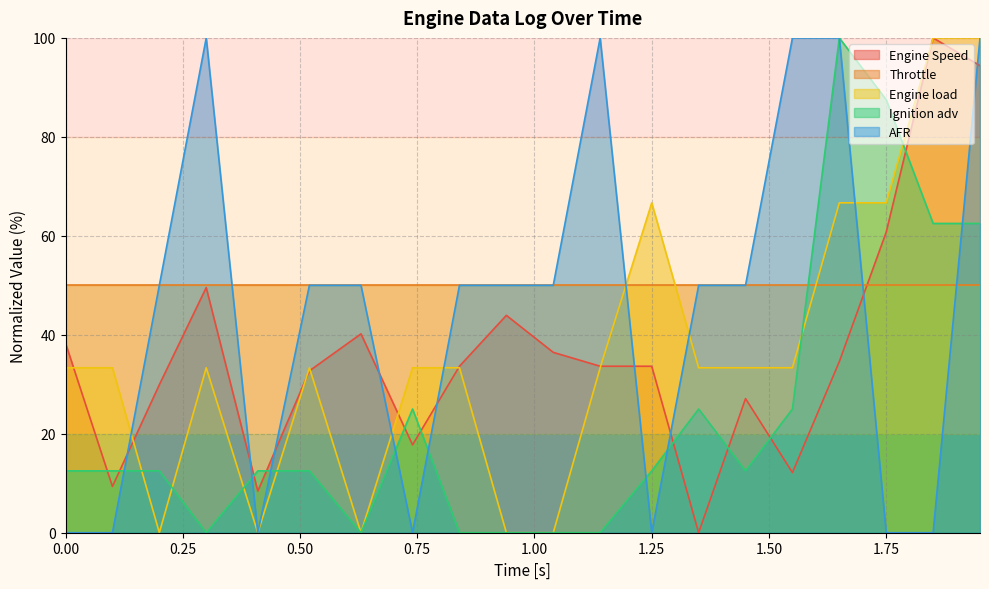

Which series changed the most between 1.14 and 1.55?

Ignition adv